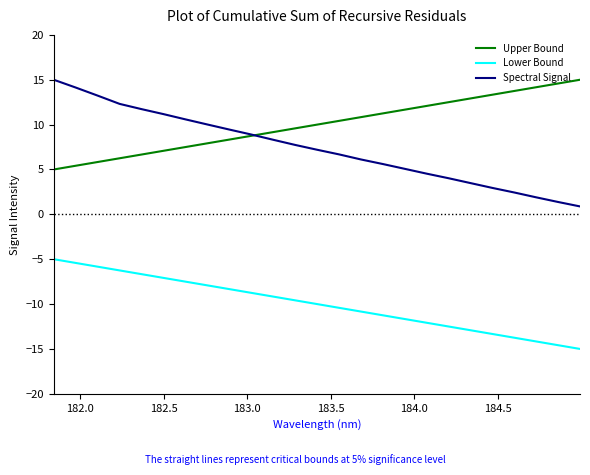

What is the difference between the maximum and minimum values in the Upper Bound series?

10.0